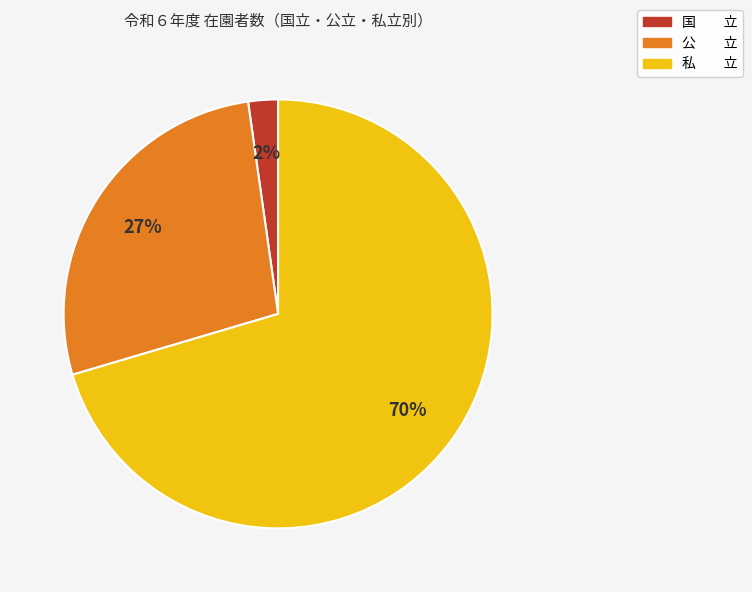

How many slices are in this pie chart?

3